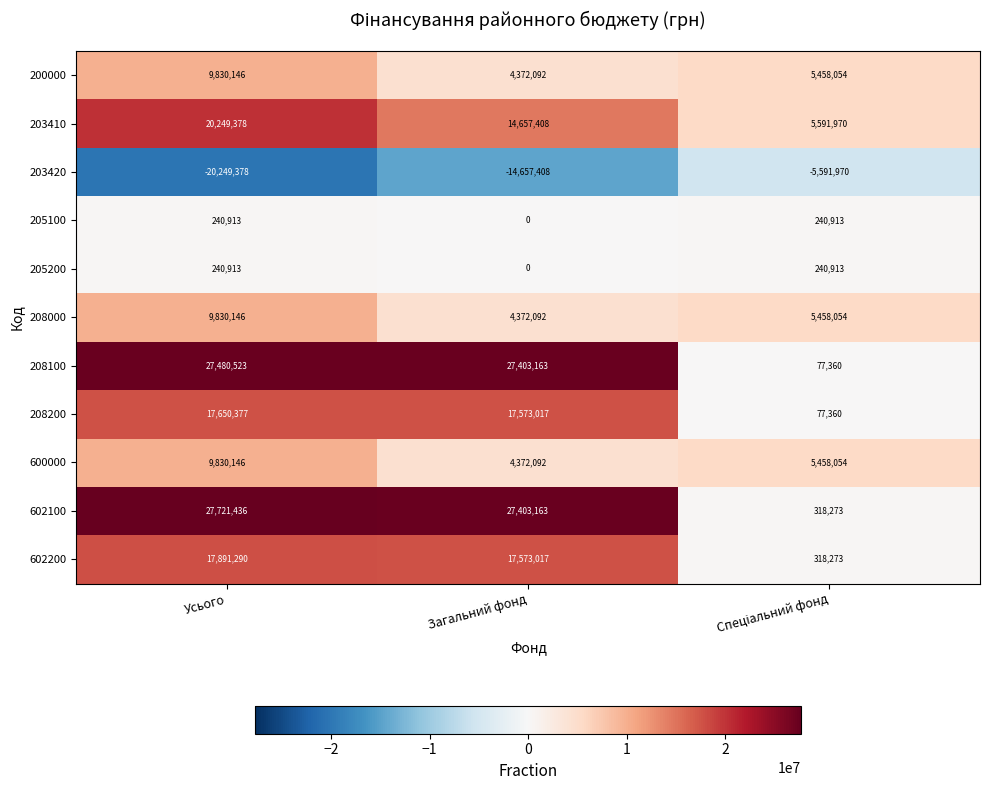

Count the number of categories in the chart.

3